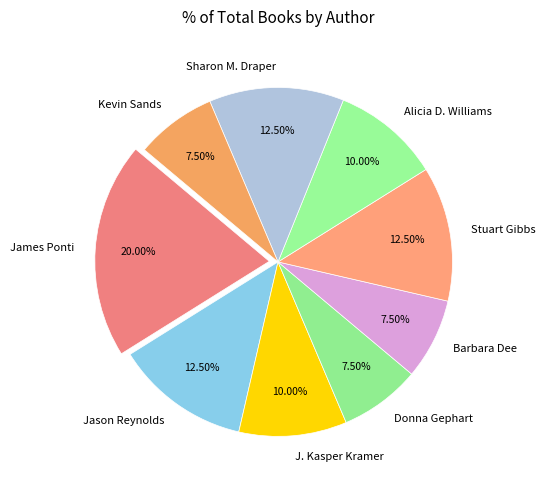

Is the sum of Barbara Dee and Kevin Sands greater than half?

No